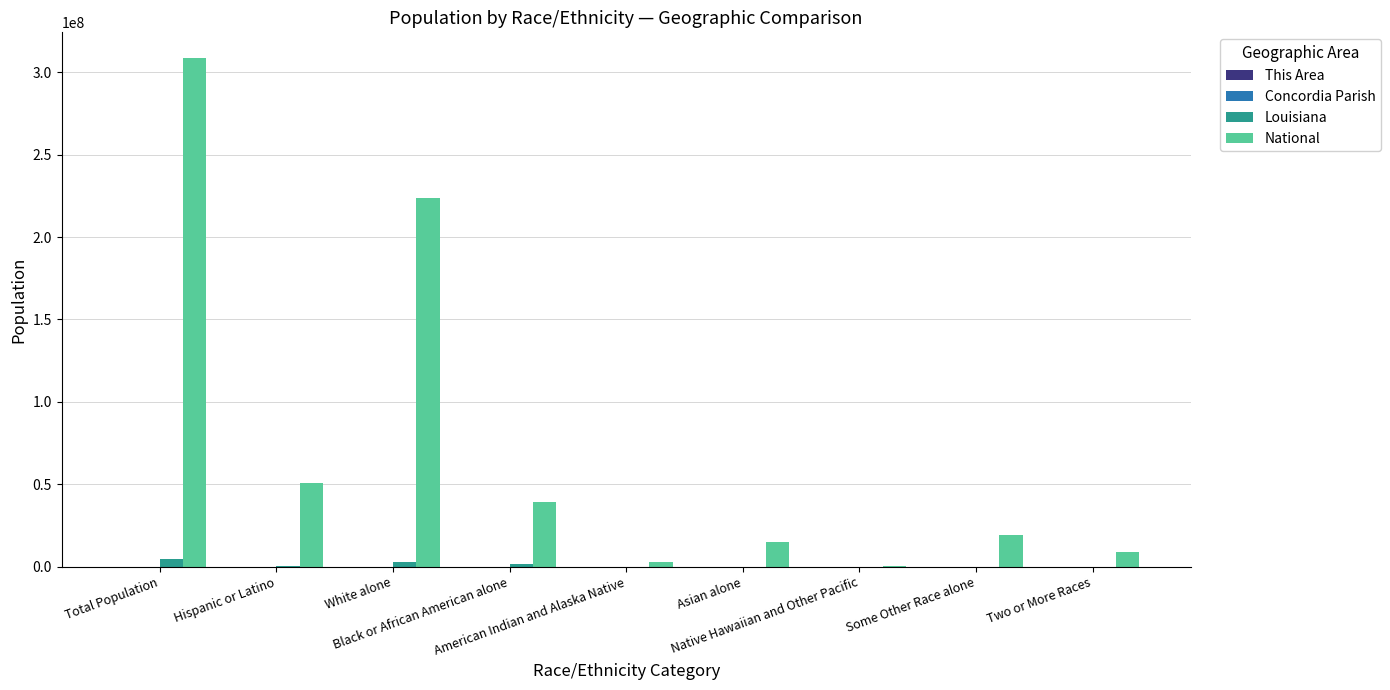

Which series has the largest total across all categories?

National